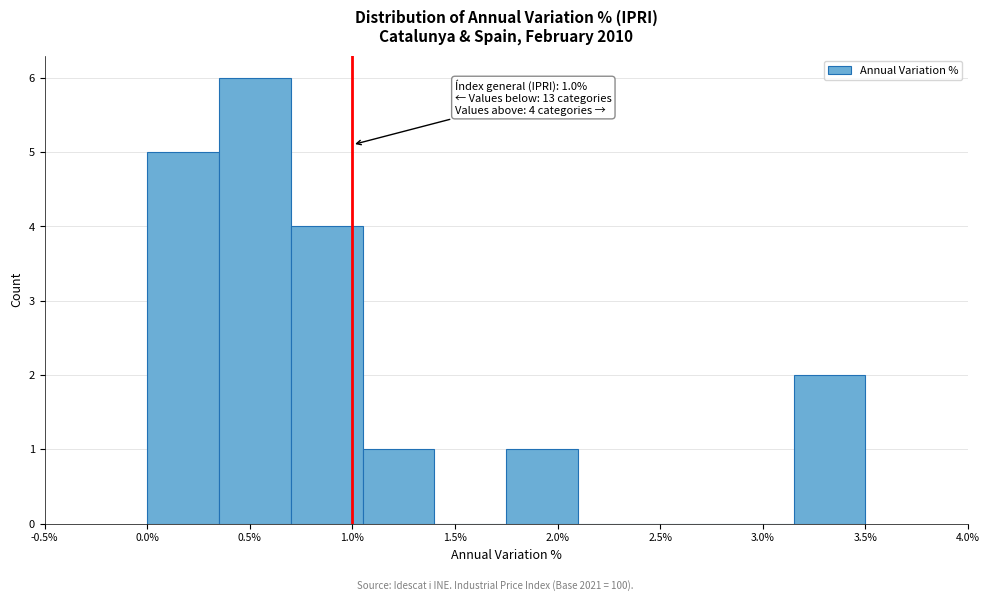

Which range on the x-axis has the tallest bar?

0.35 to 0.70